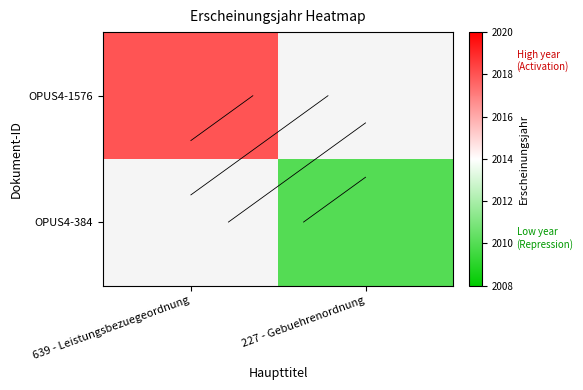

Rank the series at 227 - Gebuehrenordnung from lowest to highest value.

OPUS4-1576, OPUS4-384